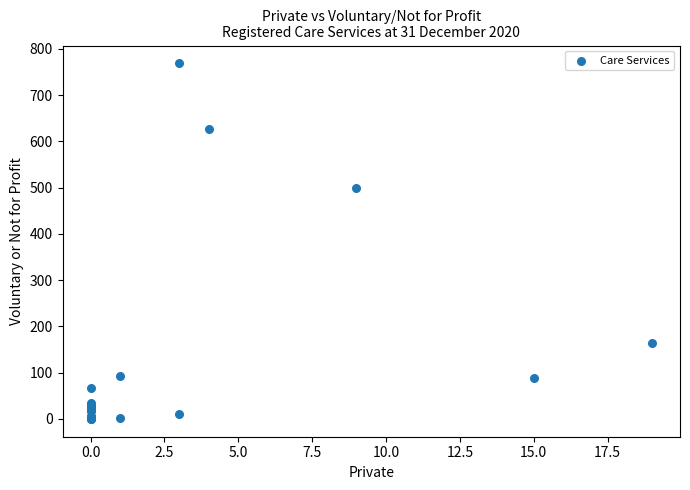

What Y value in the scatter plot is closest to 384?

500